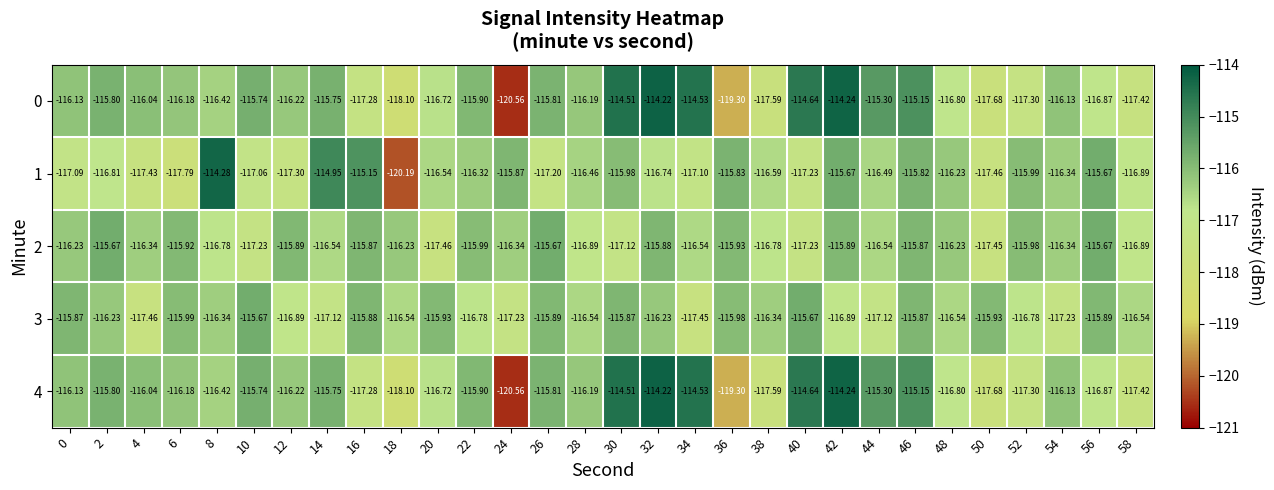

Is the value of 2 at 54 greater than the value of 4 at 0?

No